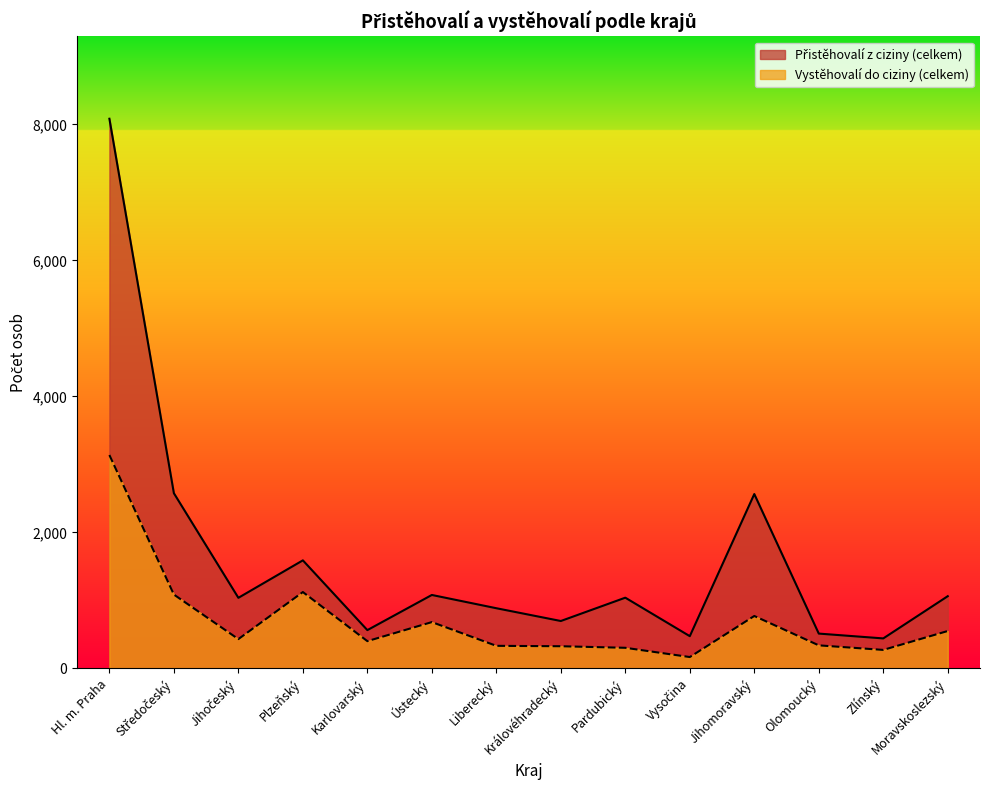

At which category does Vystěhovalí do ciziny (celkem) reach its first local valley?

Jihočeský